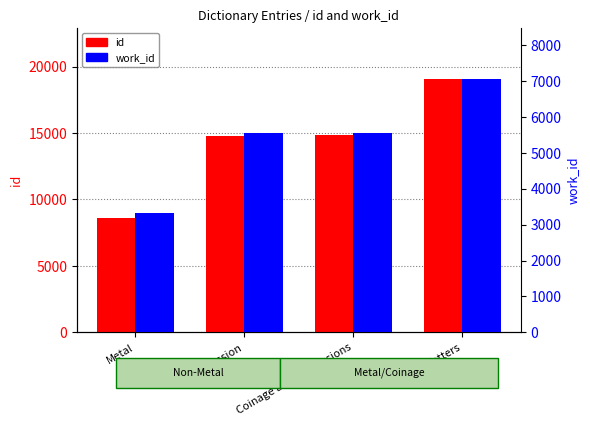

What position from the left is Fetters?

4